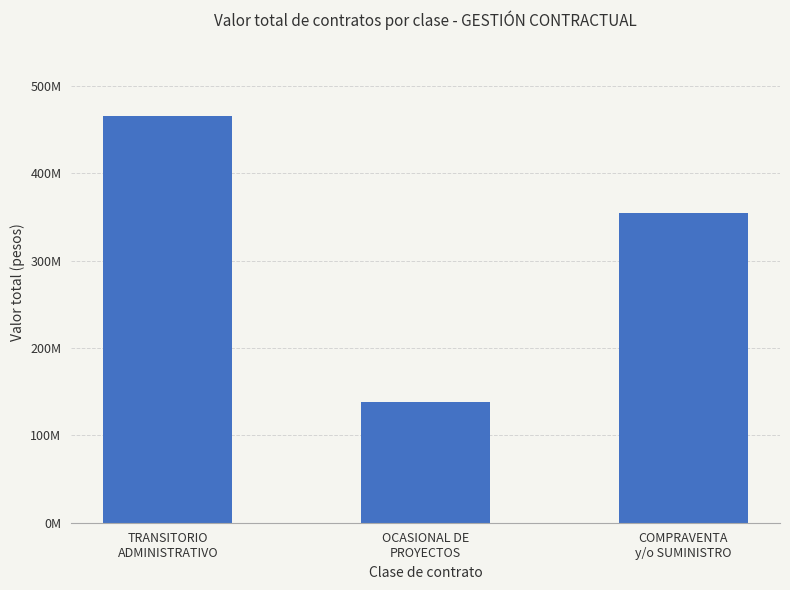

Does the chart contain any negative values?

No